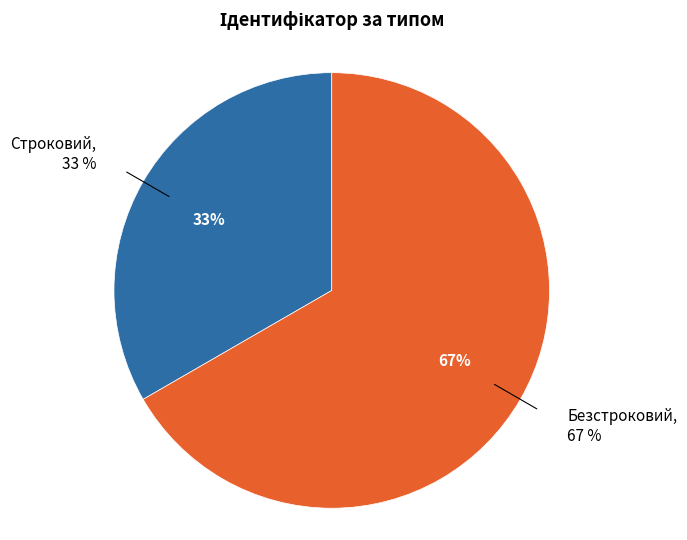

Count the number of slices in the pie.

2